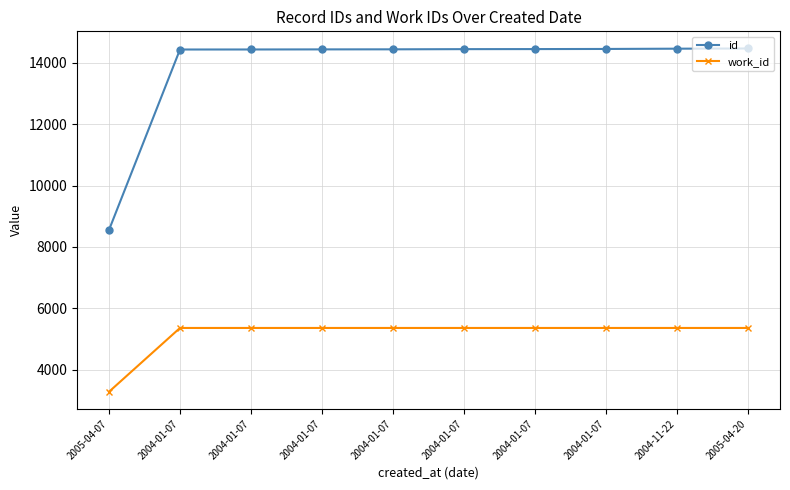

What are all the series names shown in the legend?

id, work_id